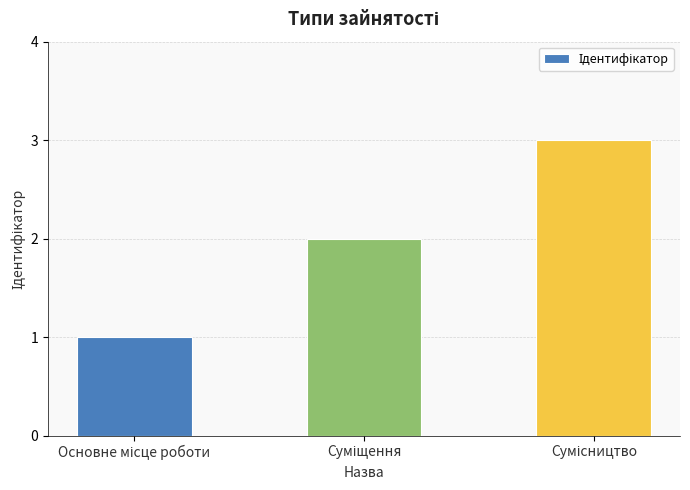

What is the sum of all values?

6